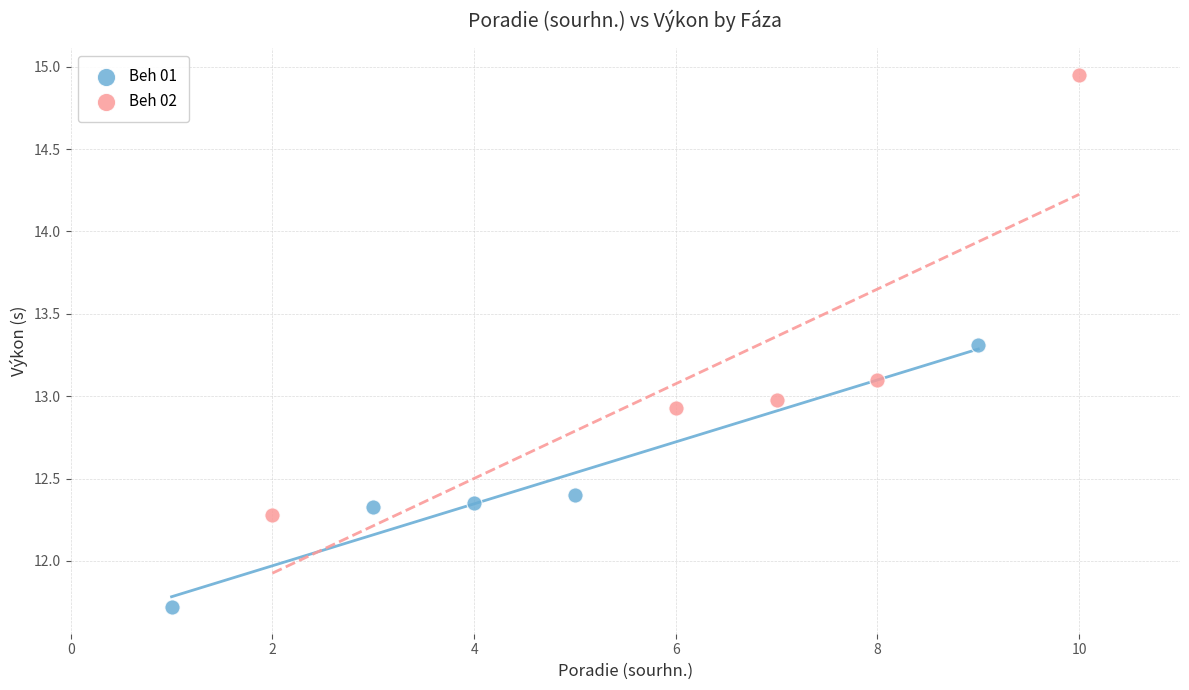

Which series reaches the minimum Y coordinate?

Beh 01